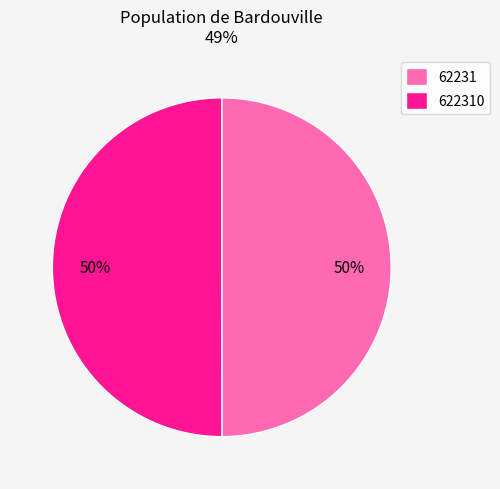

The 62231 slice represents 50% of the pie. True or false?

True